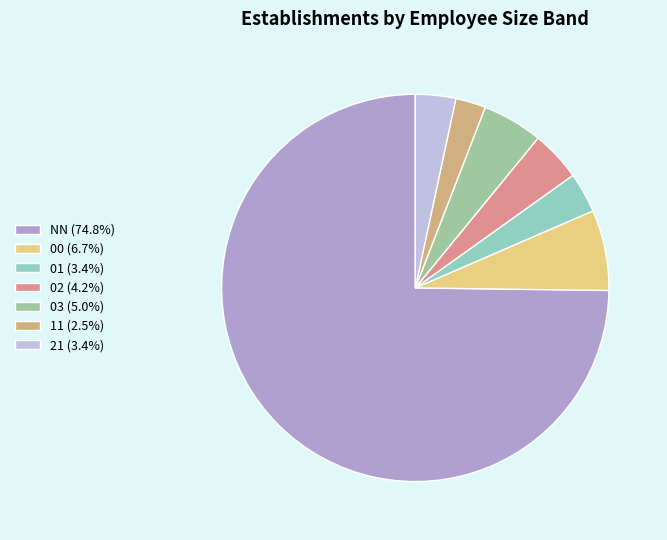

To the nearest percent, what is the difference between the 01 and 11 slice percentages?

1%